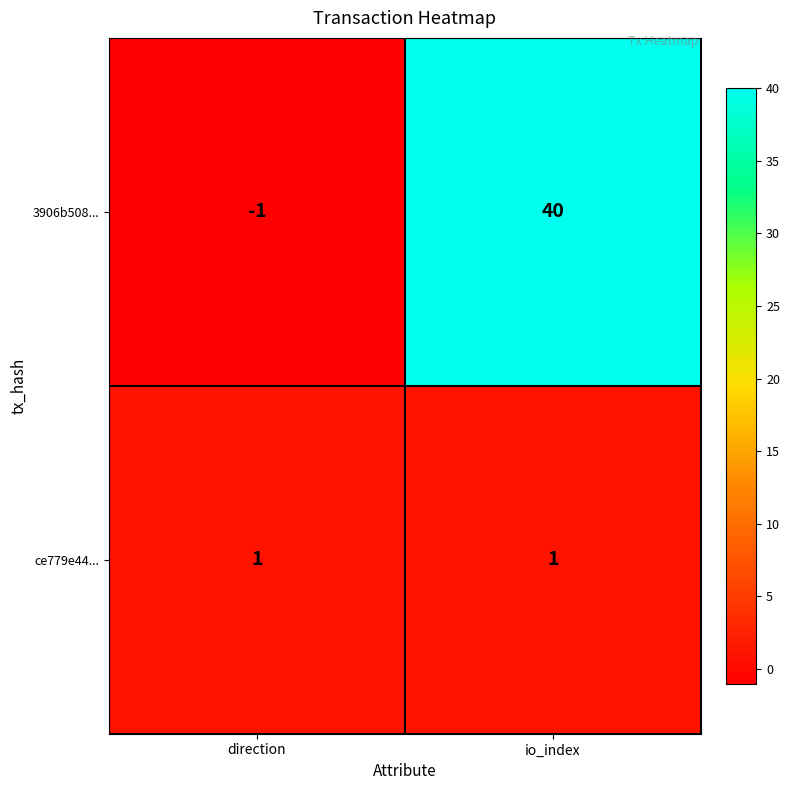

Count the number of categories in the chart.

2